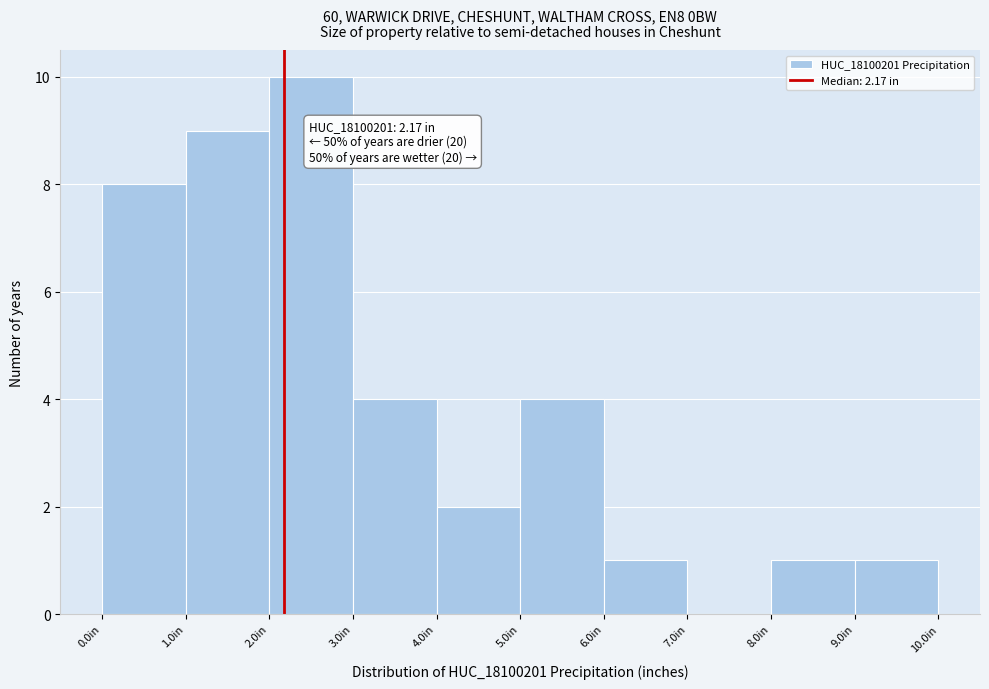

Which range on the x-axis has the tallest bar?

2 to 3